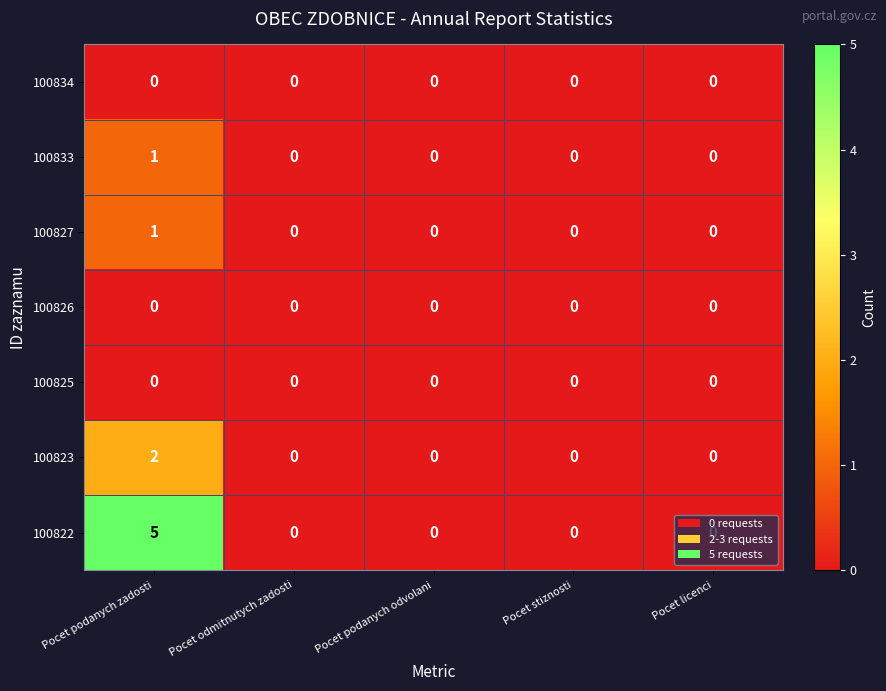

True or false: 100825 has a value of 0 at Pocet odmitnutych zadosti.

True